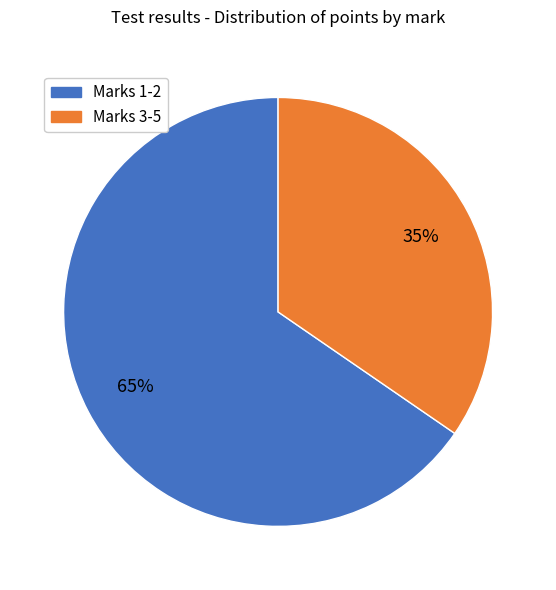

To the nearest percent, what is the average slice percentage?

50%